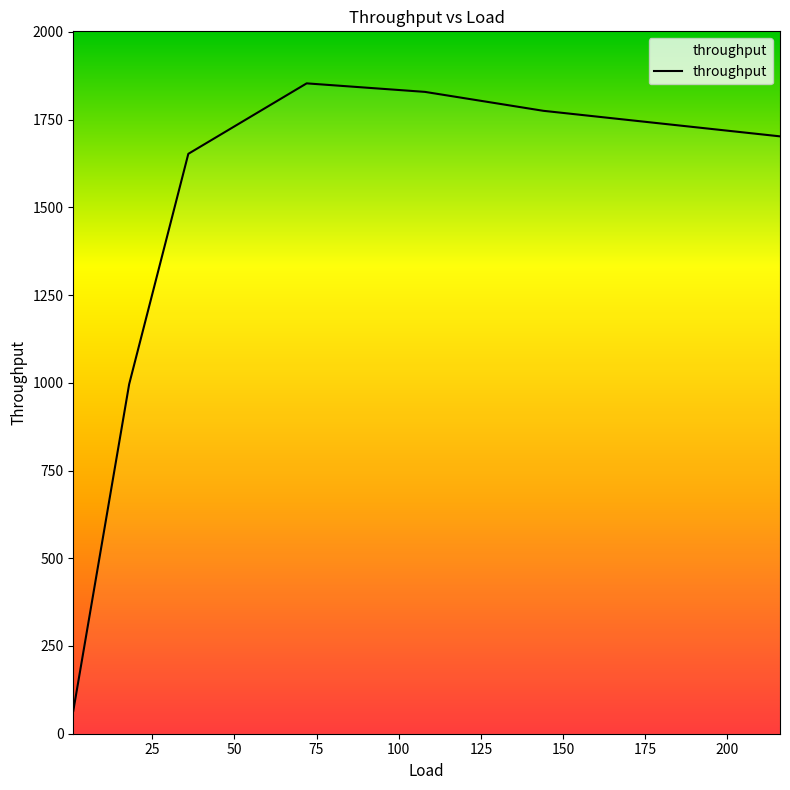

What is the average value?

1410.4